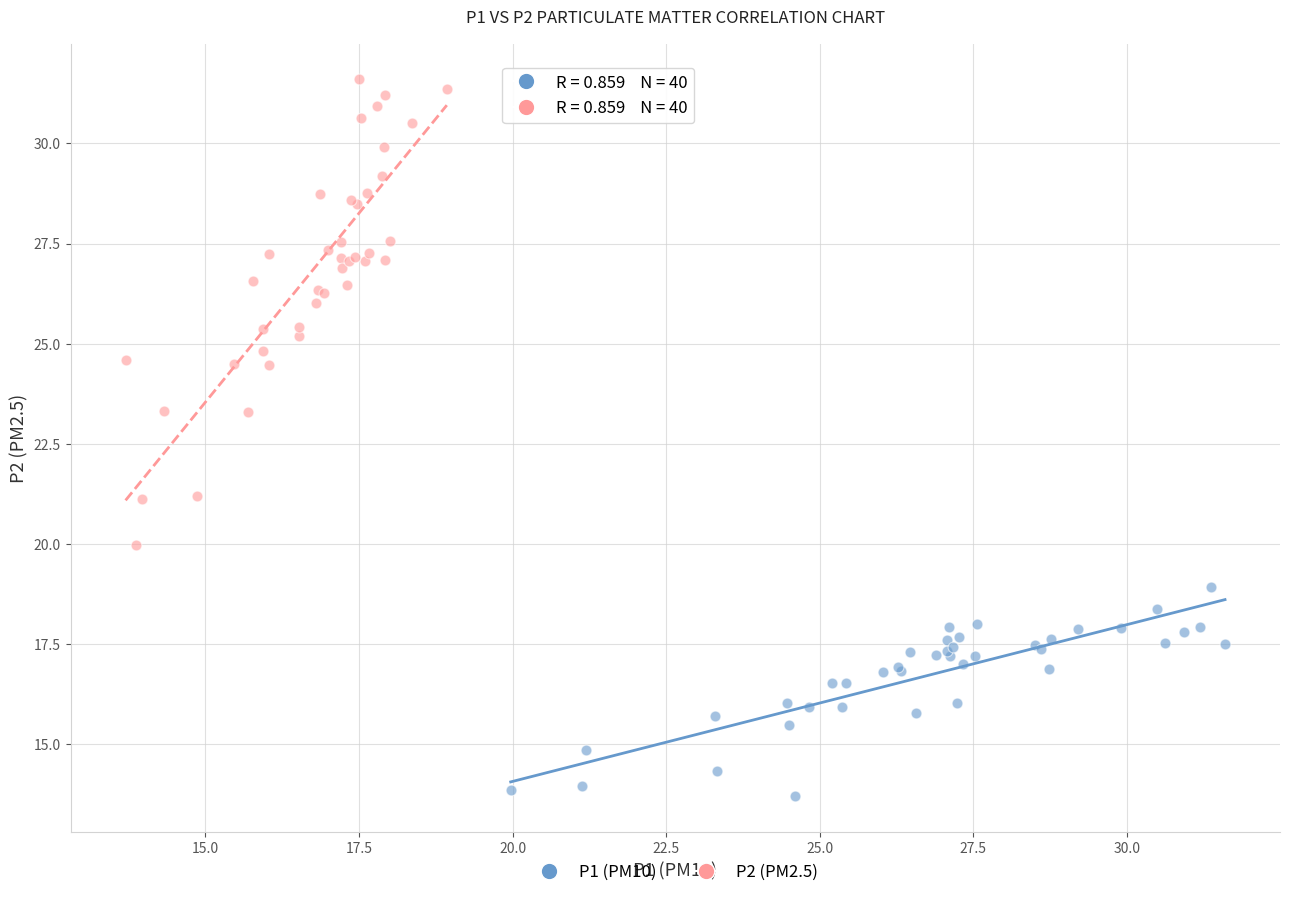

Which series has the largest Y range (max minus min)?

P2 (PM2.5)